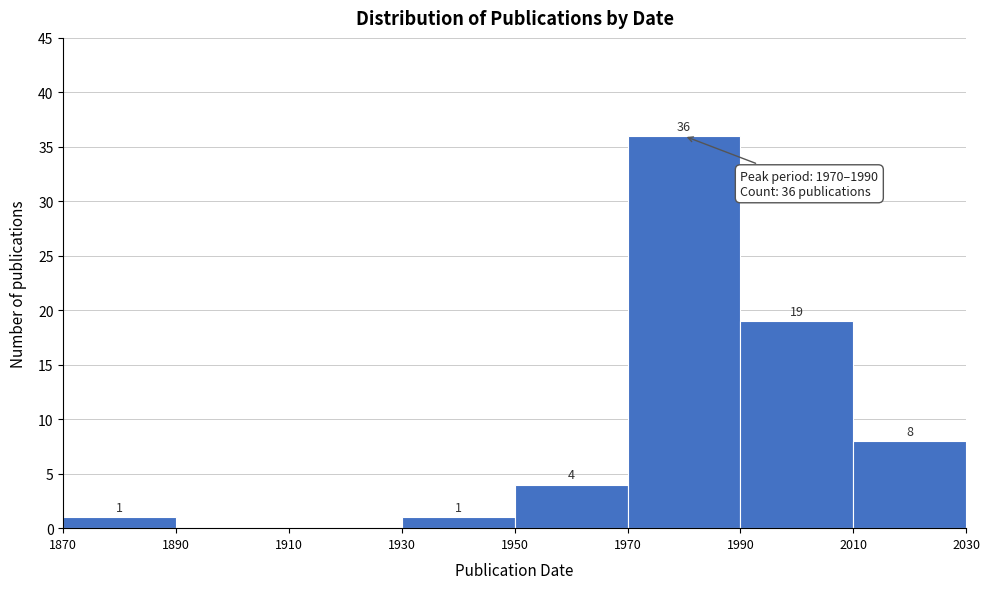

Over which range of the x-axis is the bar tallest?

1970 to 1990